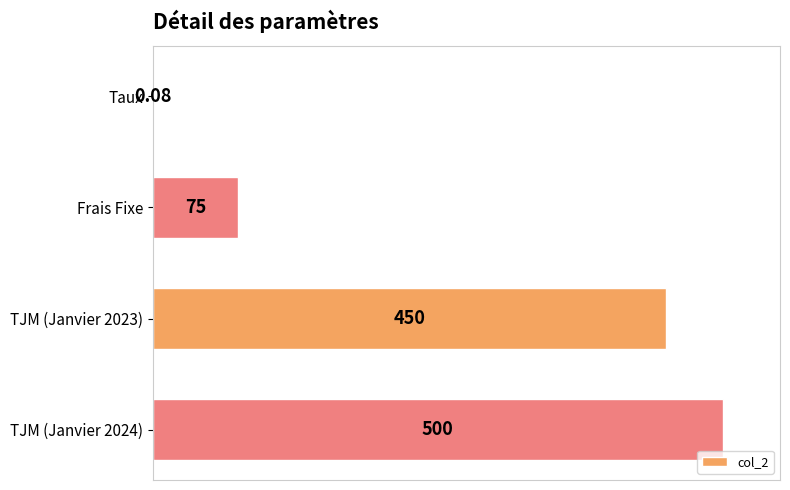

Where is the data nearest to the value 250?

Frais Fixe